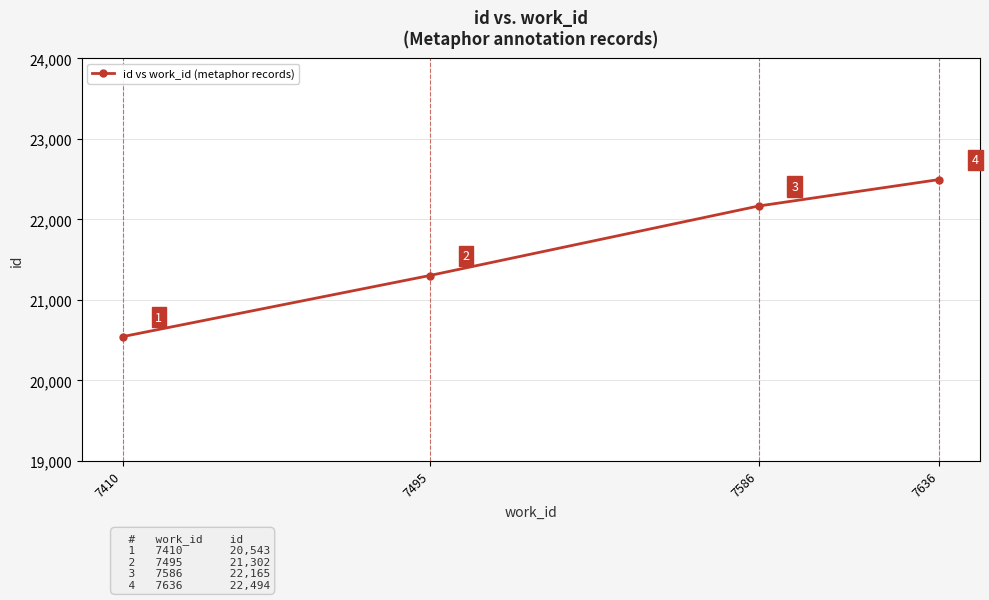

What is the change in value from 7495 to 7586?

+863